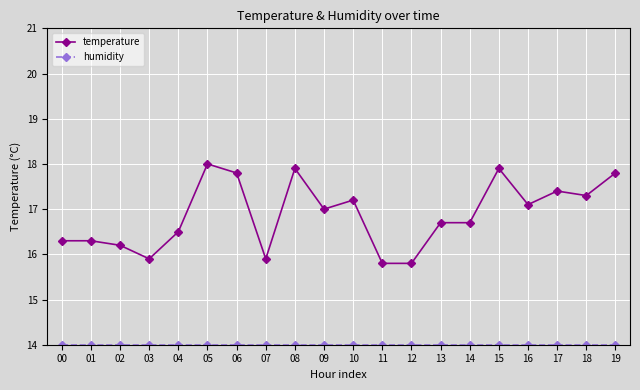

The value of temperature at 14 is 3.6. True or false?

False